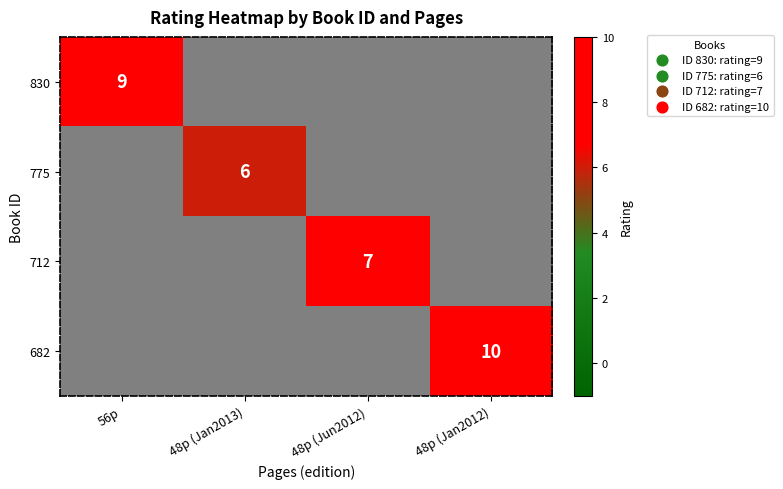

The 775 series shows 6 at 48p (Jan2013). True or false?

True